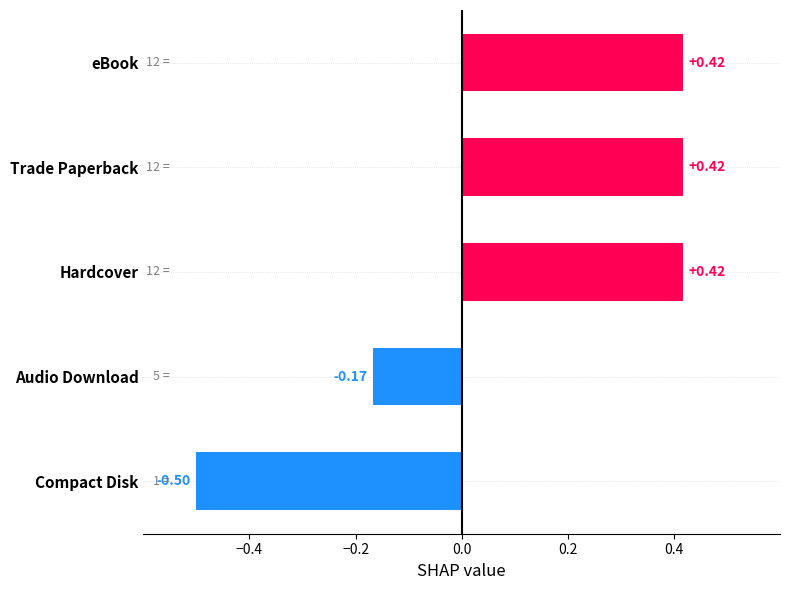

At which label is the value closest to 0?

Audio Download